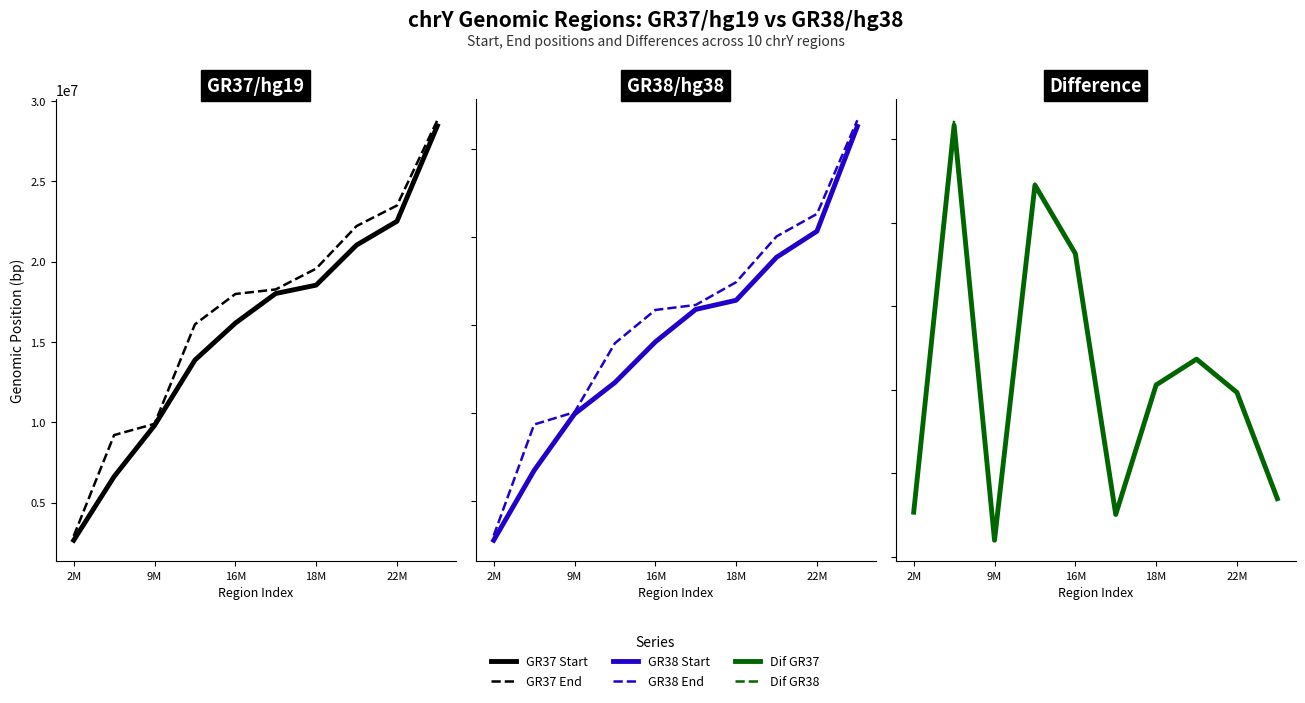

Which series has the widest spread of values?

GR37 End